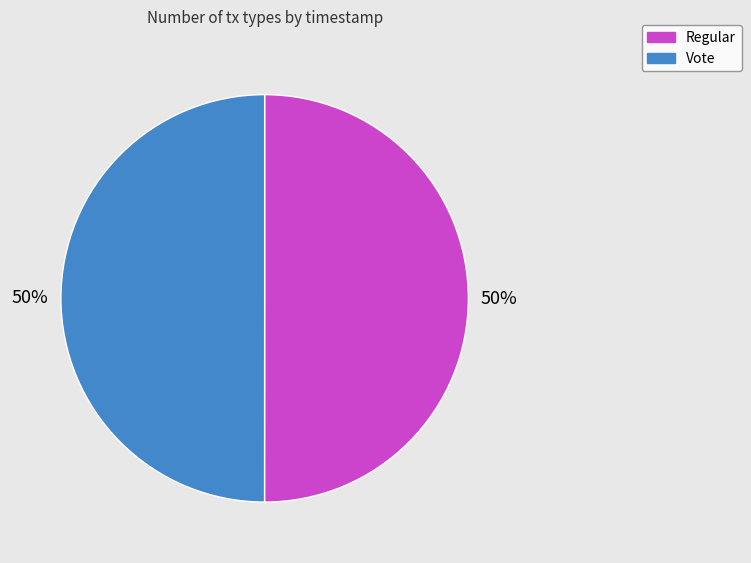

To the nearest percent, what percentage of the pie is Regular?

50%